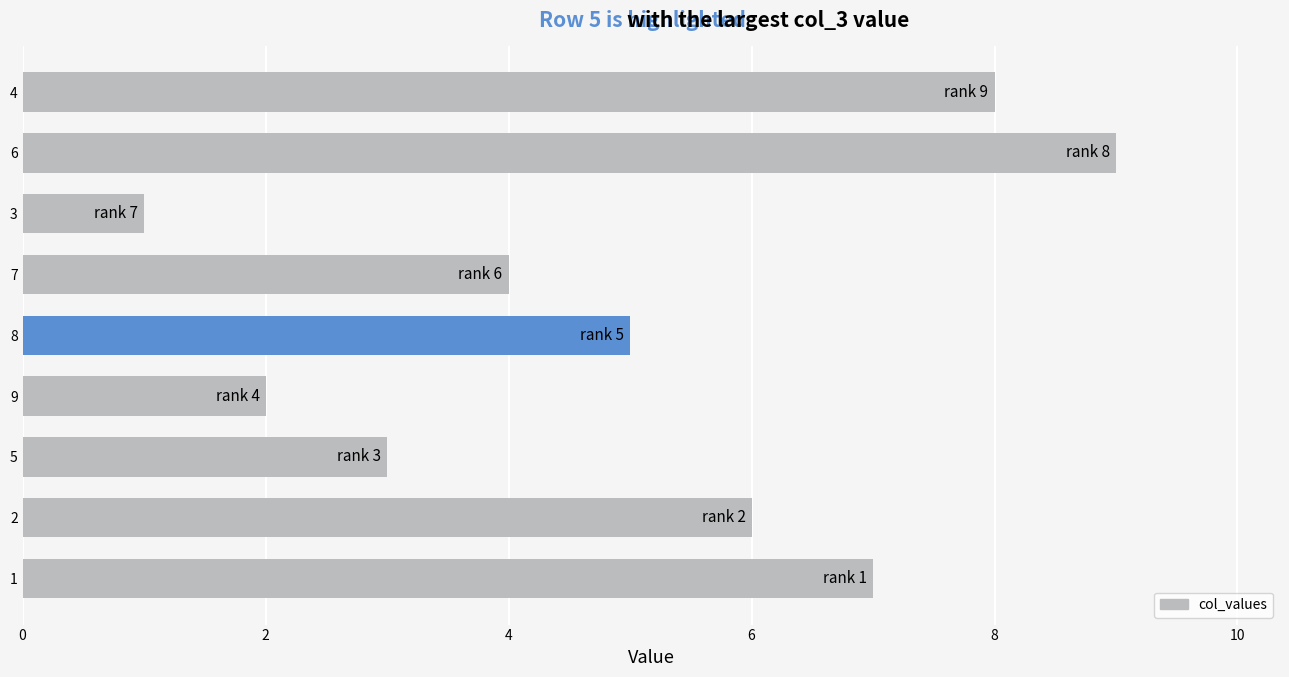

Does the chart contain stacked bars?

No